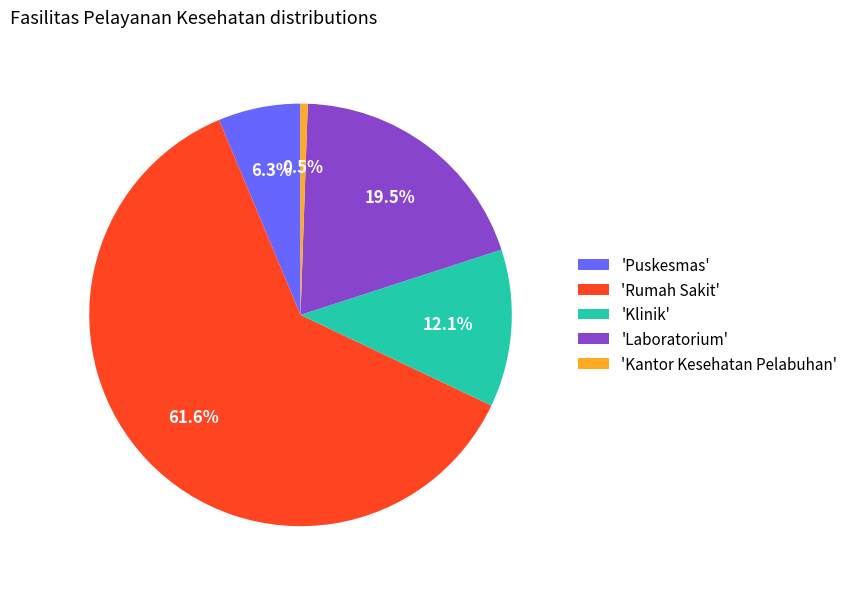

To the nearest percent, what is the average slice percentage?

20%